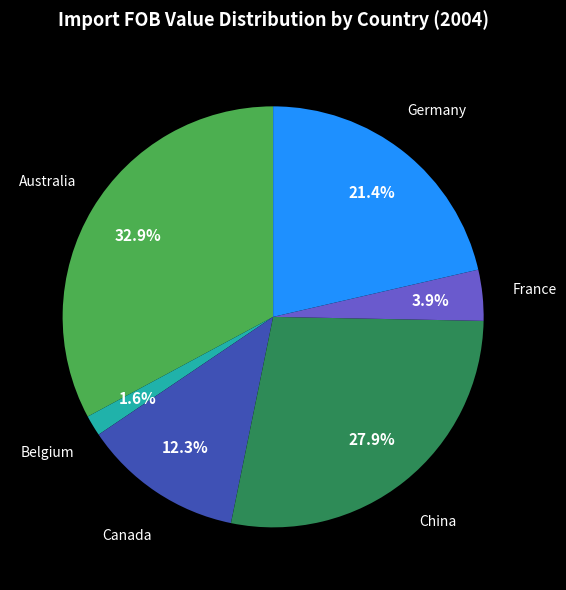

How many segments does this pie chart have?

6